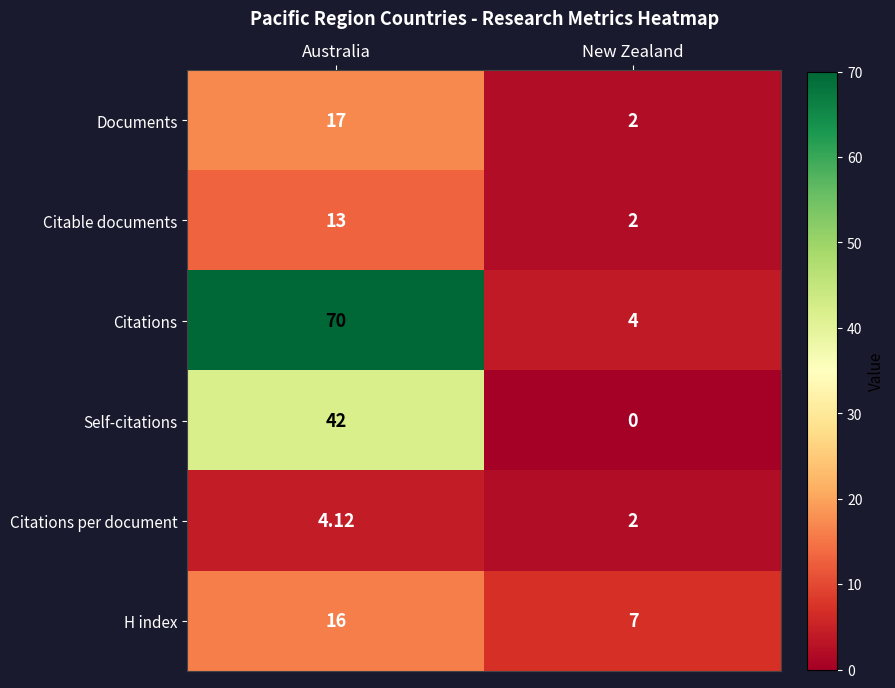

At which category does the chart reach its peak across all series?

Australia